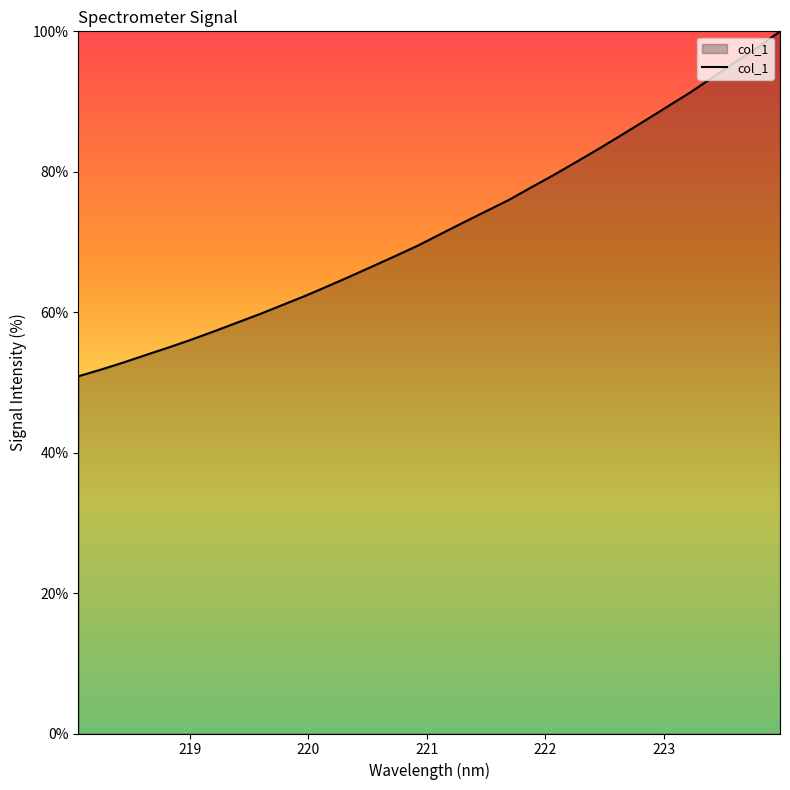

What is the smallest value displayed?

50.9